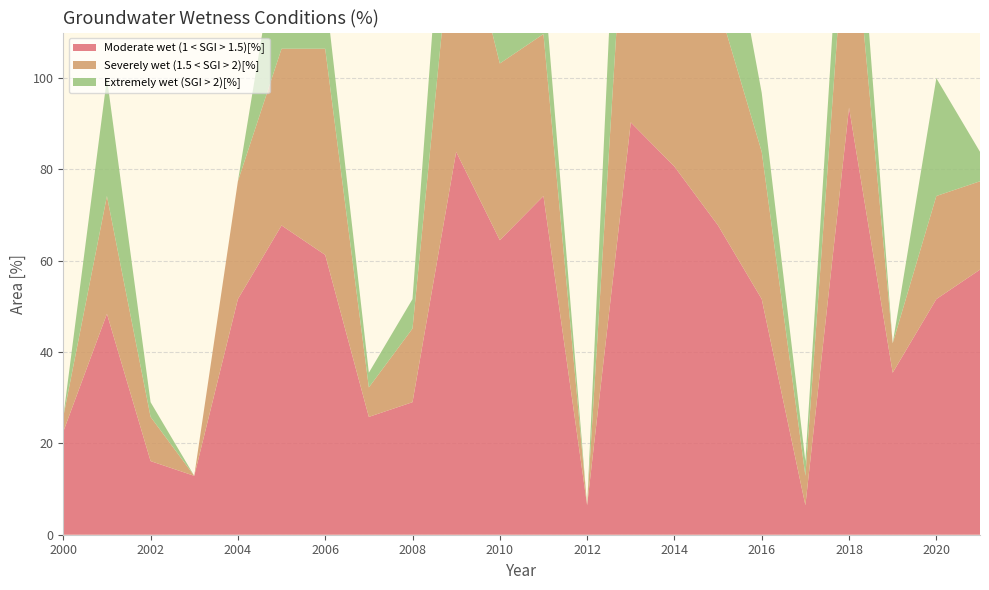

Reading right to left, transcribe all the data shown in this chart.

Moderate wet (1 < SGI > 1.5)[%]: 2021=58.1	2020=51.6	2019=35.5	2018=93.5	2017=6.5	2016=51.6	2015=67.7	2014=80.6	2013=90.3	2012=6.5	2011=74.2	2010=64.5	2009=83.9	2008=29.0	2007=25.8	2006=61.3	2005=67.7	2004=51.6	2003=12.9	2002=16.1	2001=48.4	2000=22.6
Severely wet (1.5 < SGI > 2)[%]: 2021=19.4	2020=22.6	2019=6.5	2018=51.6	2017=6.5	2016=32.3	2015=48.4	2014=64.5	2013=71.0	2012=0.0	2011=35.5	2010=38.7	2009=58.1	2008=16.1	2007=6.5	2006=45.2	2005=38.7	2004=25.8	2003=0.0	2002=9.7	2001=25.8	2000=3.2
Extremely wet (SGI > 2)[%]: 2021=6.5	2020=25.8	2019=0.0	2018=22.6	2017=3.2	2016=12.9	2015=32.3	2014=96.8	2013=51.6	2012=0.0	2011=12.9	2010=19.4	2009=38.7	2008=6.5	2007=3.2	2006=12.9	2005=29.0	2004=0.0	2003=0.0	2002=3.2	2001=25.8	2000=0.0